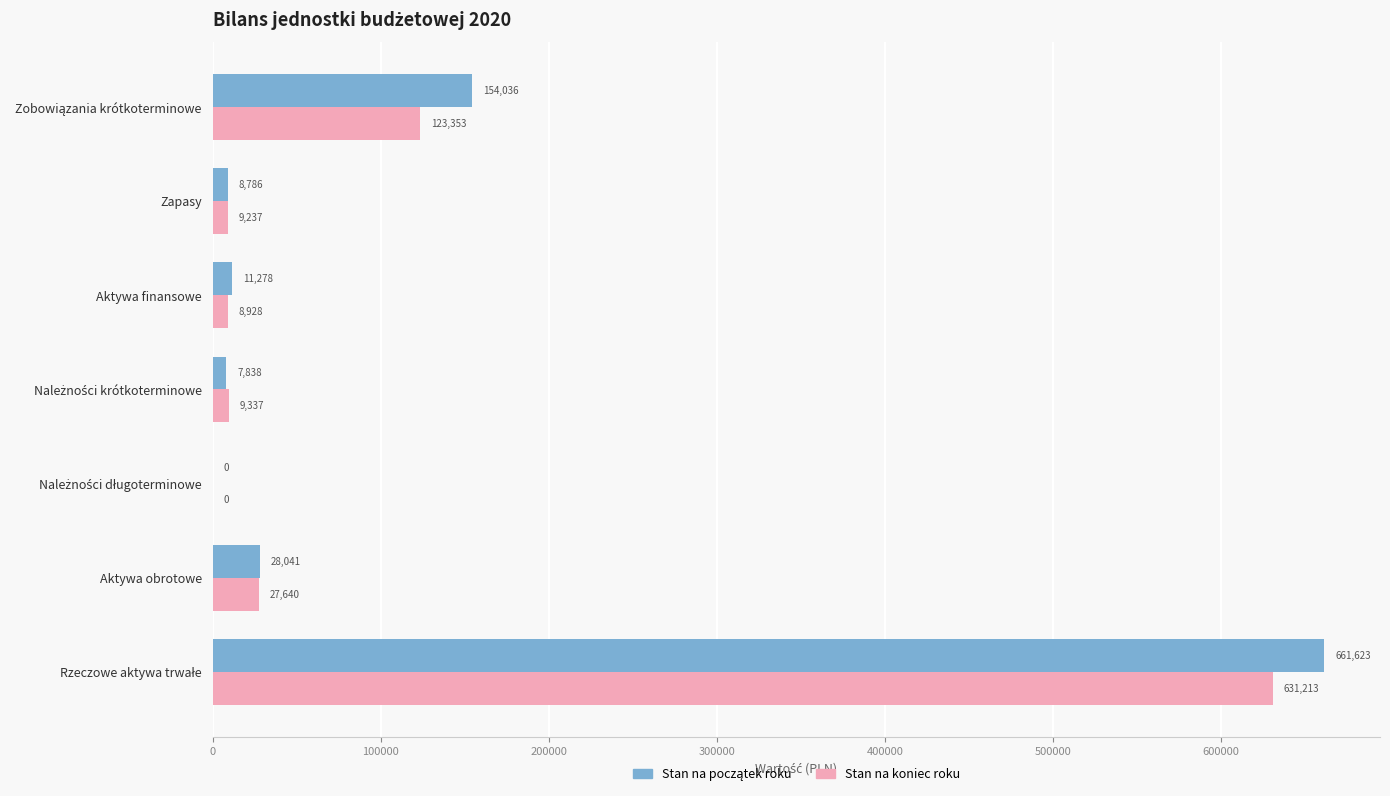

What is the greatest value displayed?

661623.3